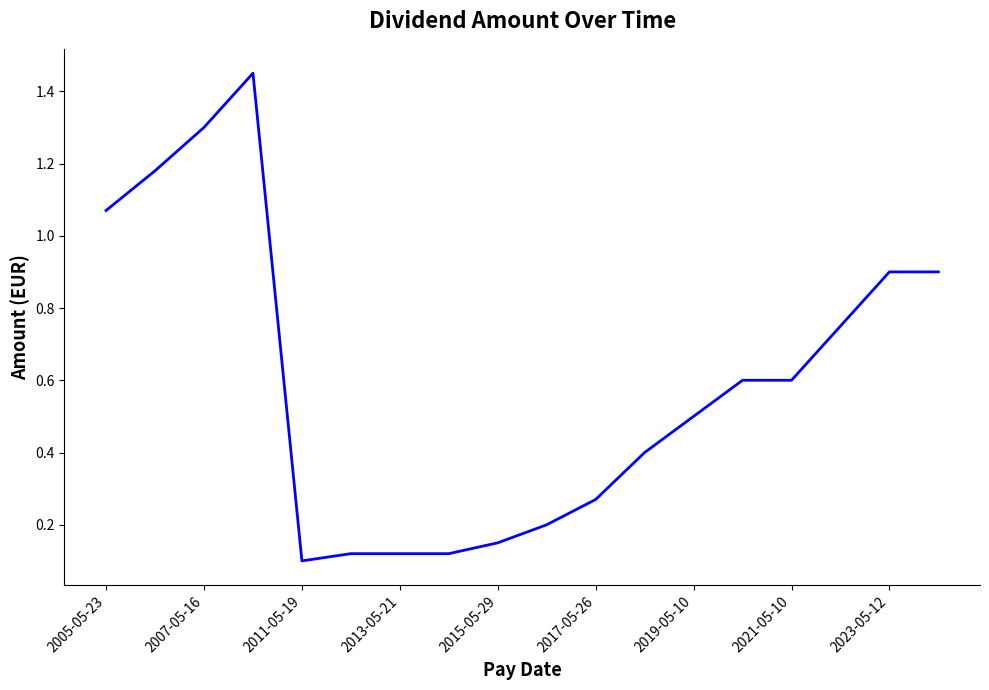

What is the sum of all values?

10.7